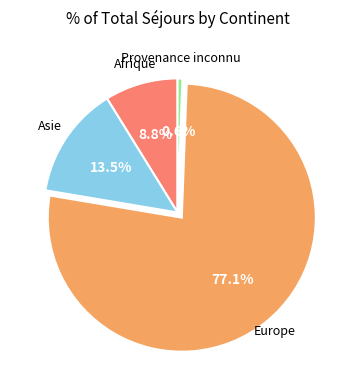

Do Afrique and Europe together represent more than half of the pie?

Yes